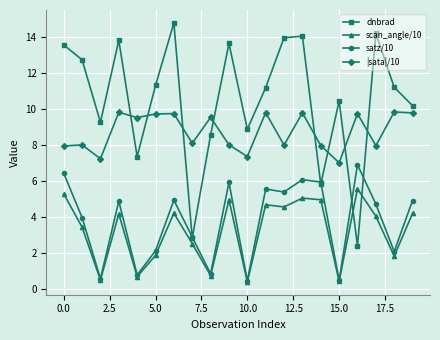

Rank the series by their maximum value, from lowest to highest.

scan_angle/10, satz/10, |sata|/10, dnbrad